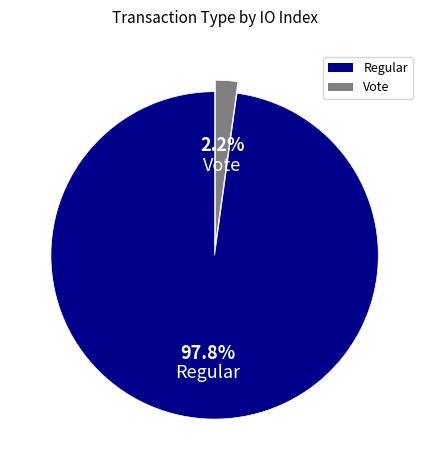

Which category has the biggest portion of the pie?

Regular